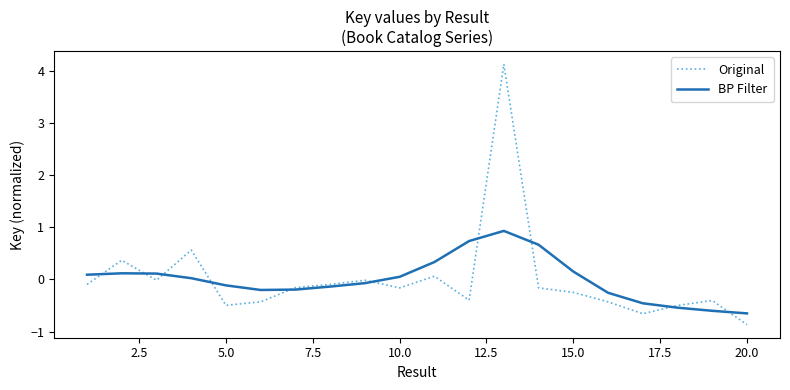

Which series has the largest range (max minus min)?

Original